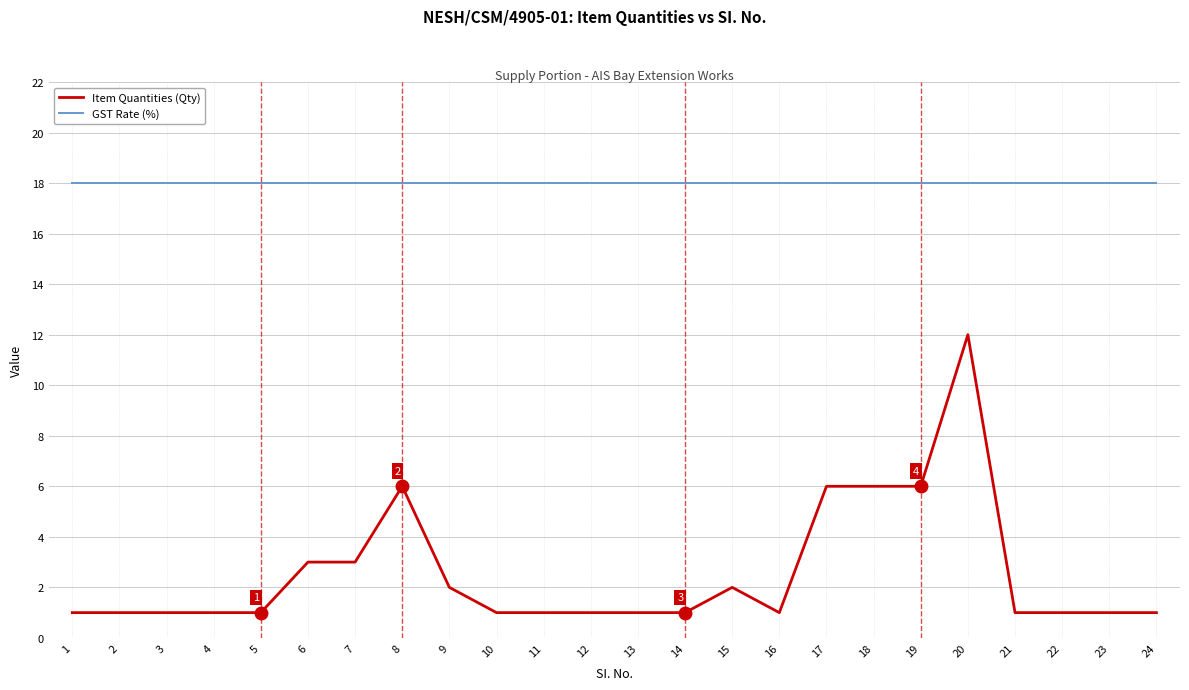

Reading left to right, transcribe all the data shown in this chart.

Item Quantities (Qty): 1	1	1	1	1	3	3	6	2	1	1	1	1	1	2	1	6	6	6	12	1	1	1	1
GST Rate (%): 18	18	18	18	18	18	18	18	18	18	18	18	18	18	18	18	18	18	18	18	18	18	18	18